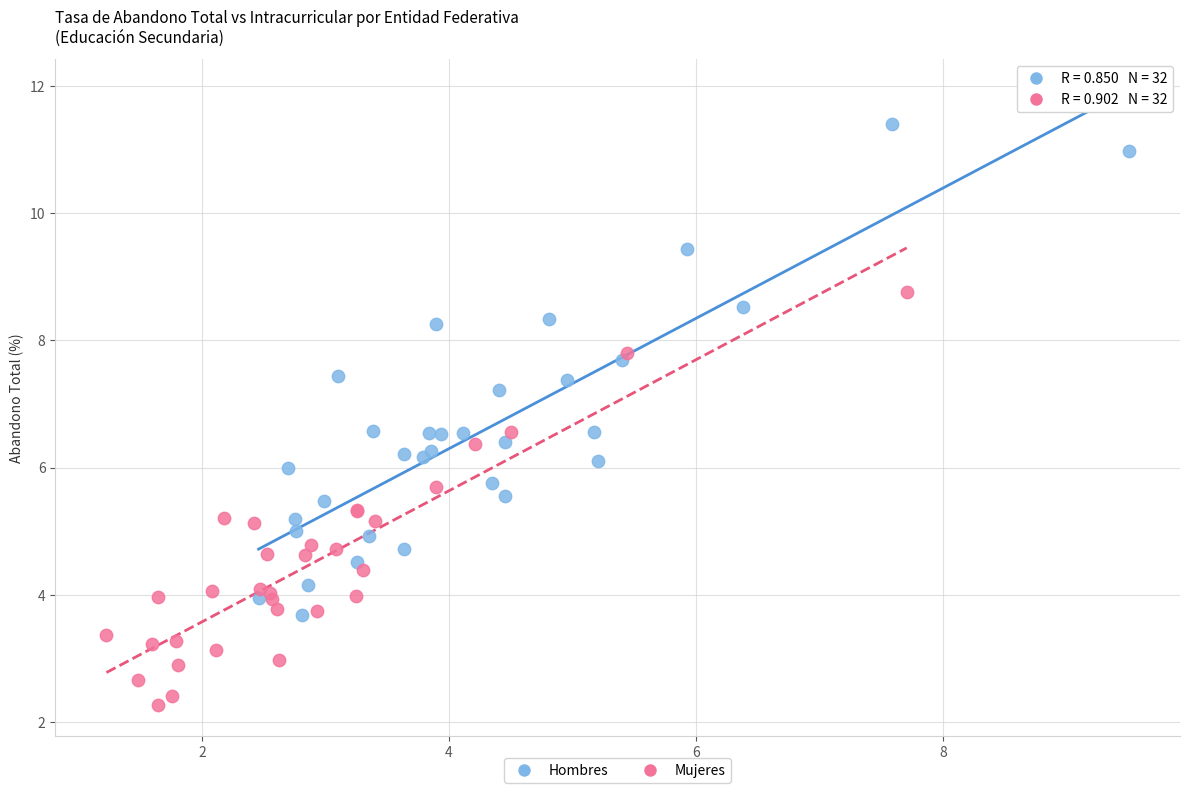

Which series contains the highest Y value?

Hombres